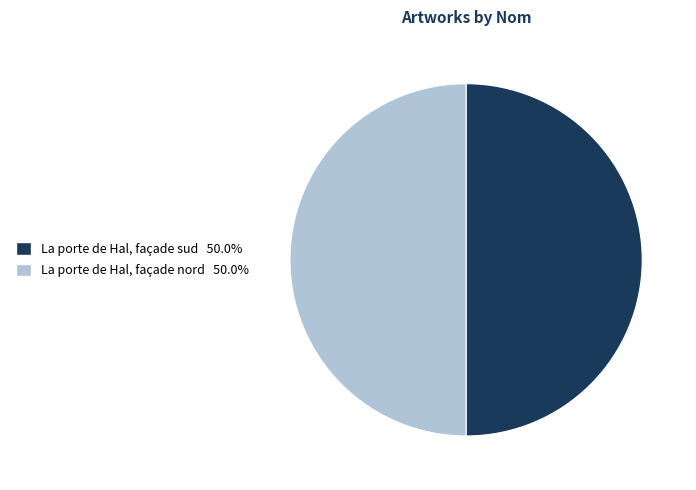

Do La porte de Hal, façade sud and La porte de Hal, façade nord together represent more than half of the pie?

Yes